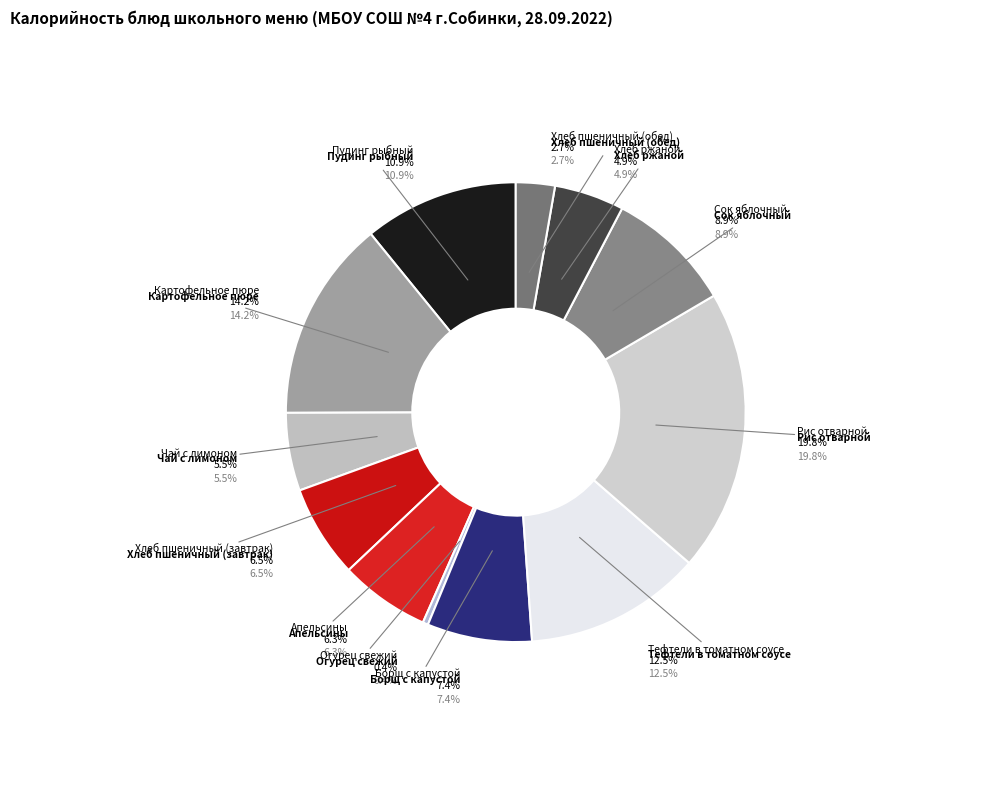

Which slice is the smallest?

Огурец свежий